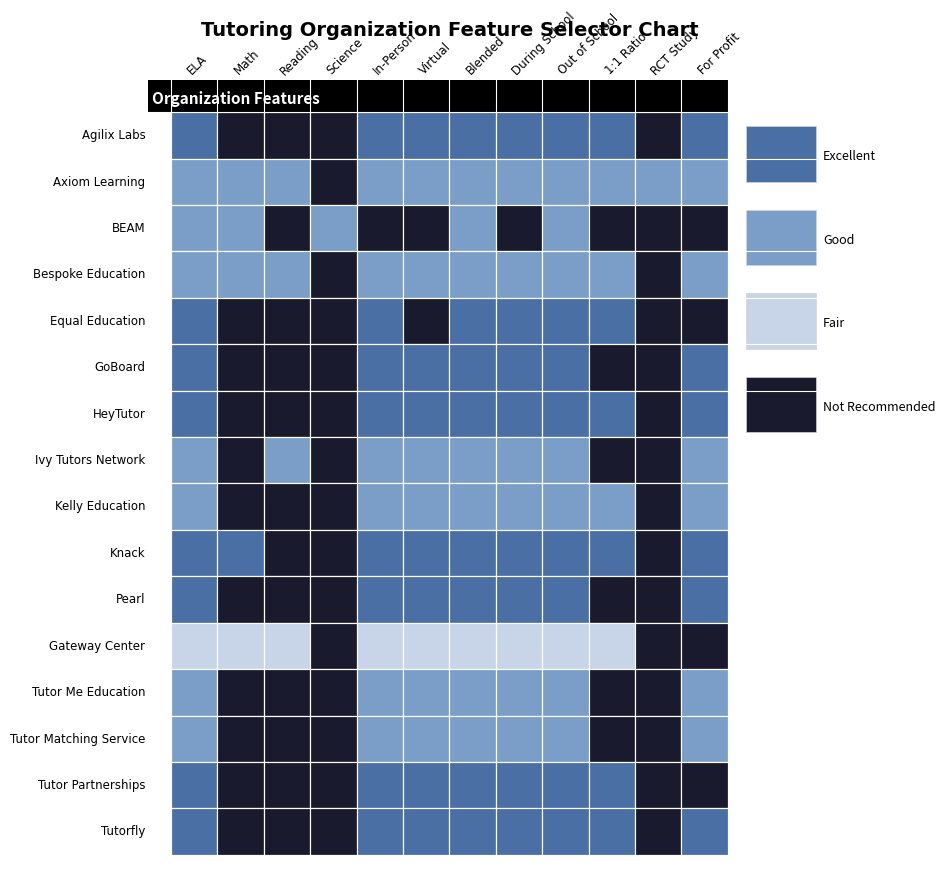

Between 13 and 3, which is larger?

13